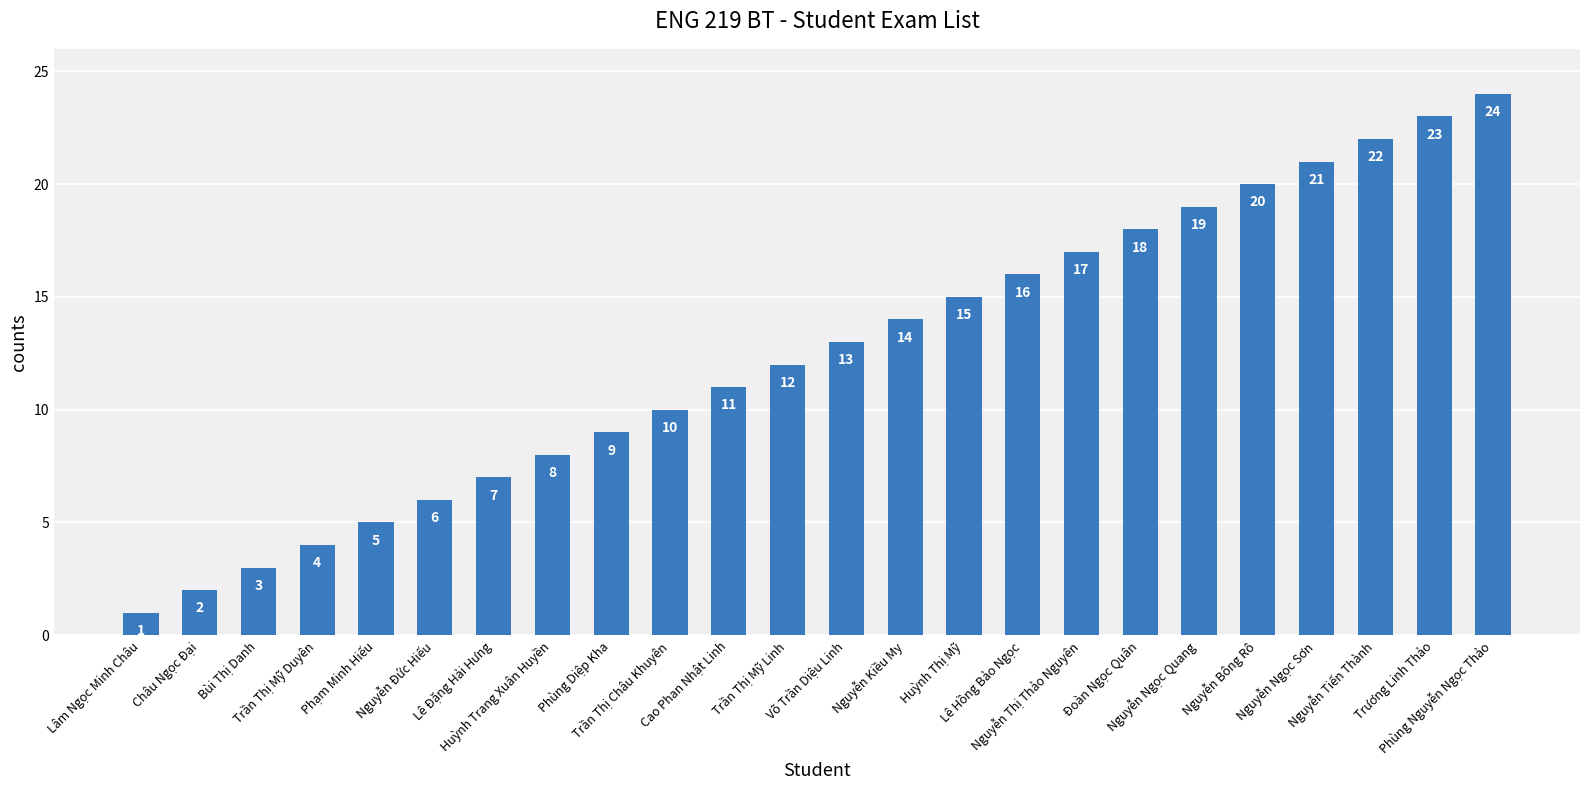

Reading right to left, what are all the values shown in this chart?

Phùng Nguyễn Ngọc Thảo=24	Trương Linh Thảo=23	Nguyễn Tiến Thành=22	Nguyễn Ngọc Sơn=21	Nguyễn Bông Rô=20	Nguyễn Ngọc Quang=19	Đoàn Ngọc Quân=18	Nguyễn Thị Thảo Nguyên=17	Lê Hồng Bảo Ngọc=16	Huỳnh Thị Mỹ=15	Nguyễn Kiều My=14	Võ Trần Diệu Linh=13	Trần Thị Mỹ Linh=12	Cao Phan Nhật Linh=11	Trần Thị Châu Khuyên=10	Phùng Diệp Kha=9	Huỳnh Trang Xuân Huyền=8	Lê Đặng Hải Hưng=7	Nguyễn Đức Hiếu=6	Phạm Minh Hiếu=5	Trần Thị Mỹ Duyên=4	Bùi Thị Danh=3	Châu Ngọc Đại=2	Lâm Ngọc Minh Châu=1